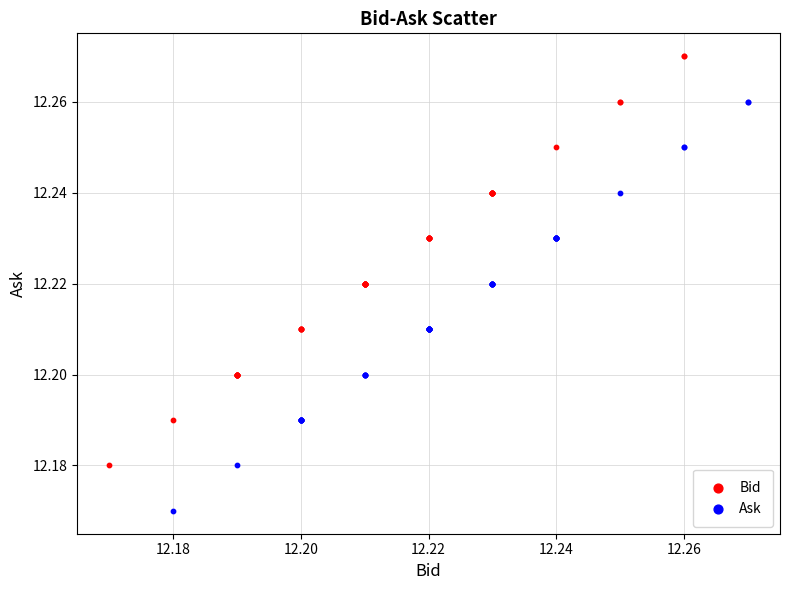

Which series contains the lowest Y value?

Ask